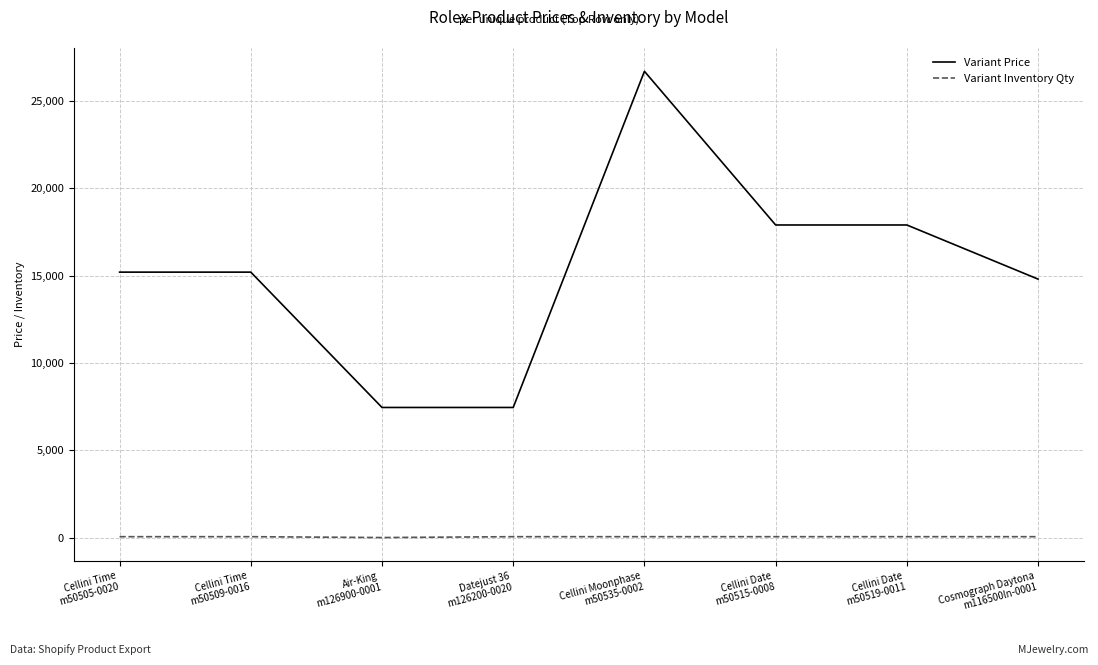

List the series in order of their overall mean, highest first.

Variant Price, Variant Inventory Qty